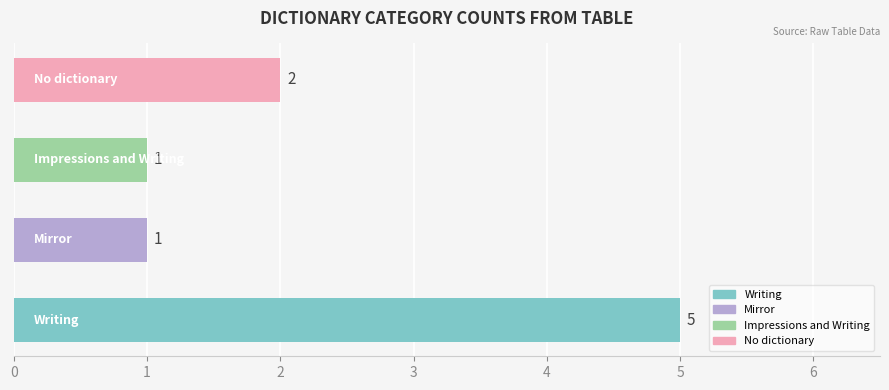

What is the difference between the maximum and minimum values?

4